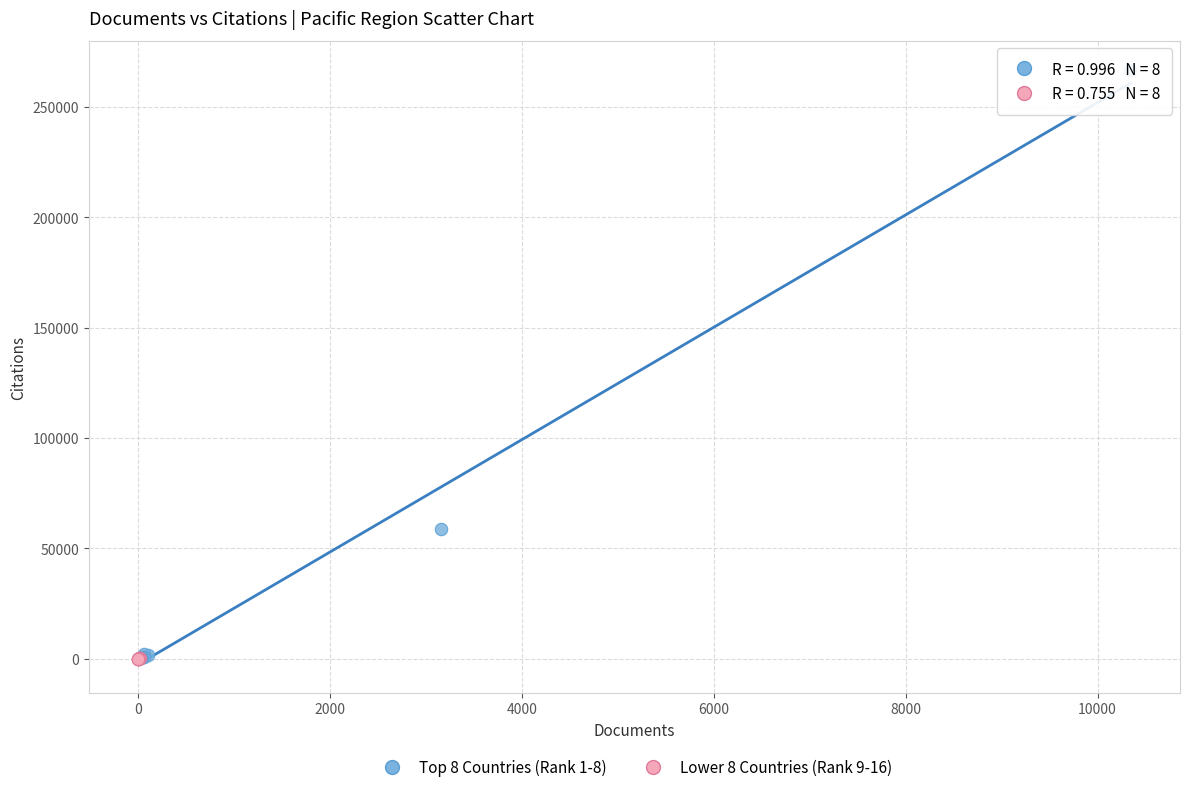

Which series has the widest spread of Y values?

Top 8 Countries (Rank 1-8)